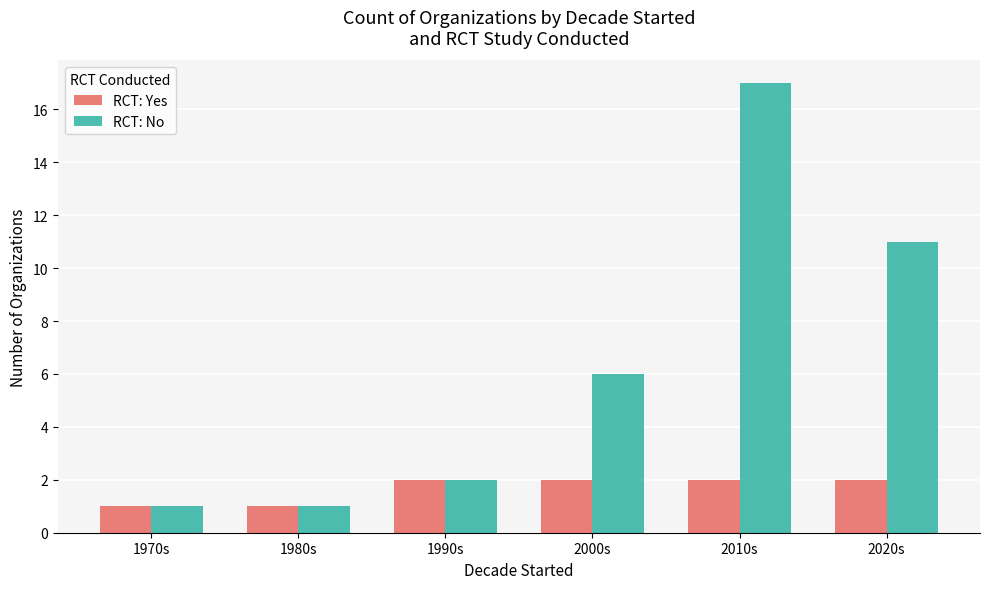

What is the label of the 5th bar from the right?

1980s